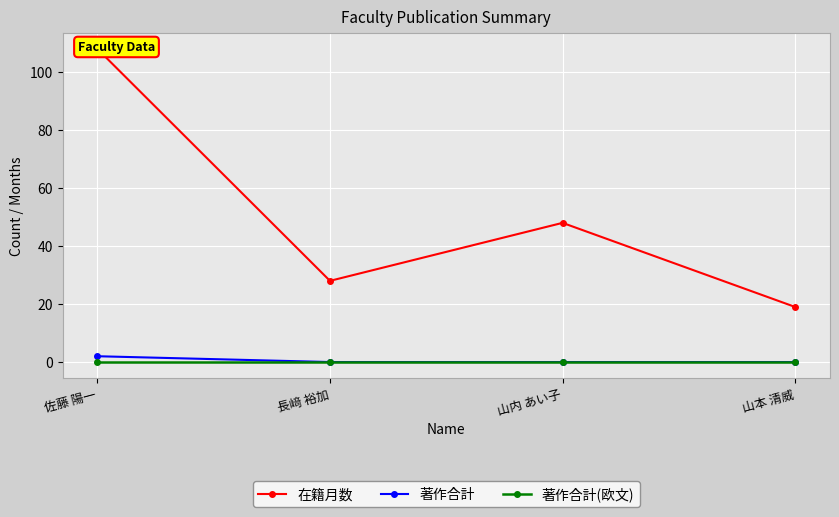

Is it true that 著作合計 equals 1 at 山本 清威?

False